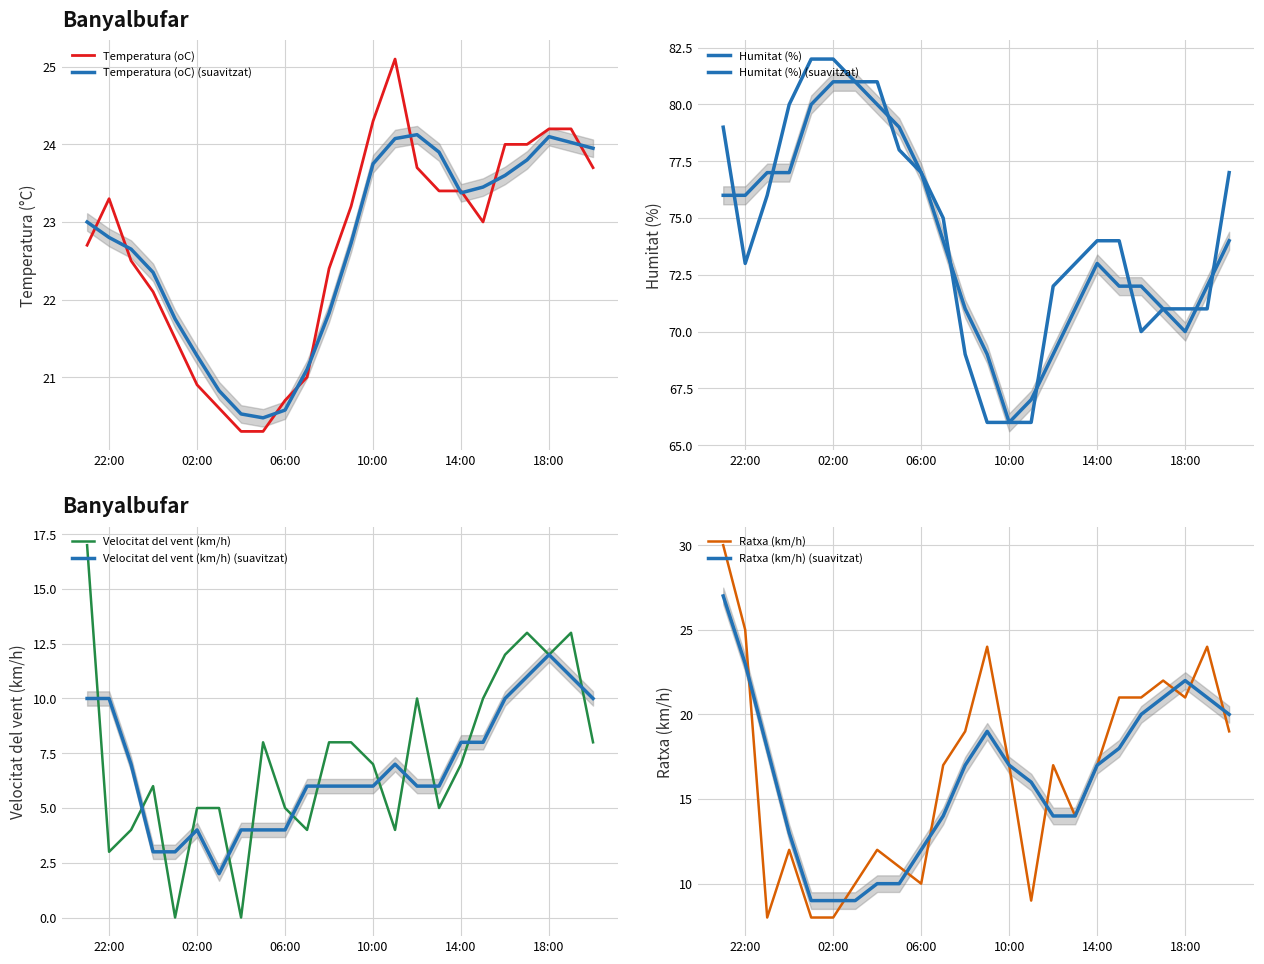

What is the lowest value of the Temperatura (oC) (suavitzat) series?

20.5